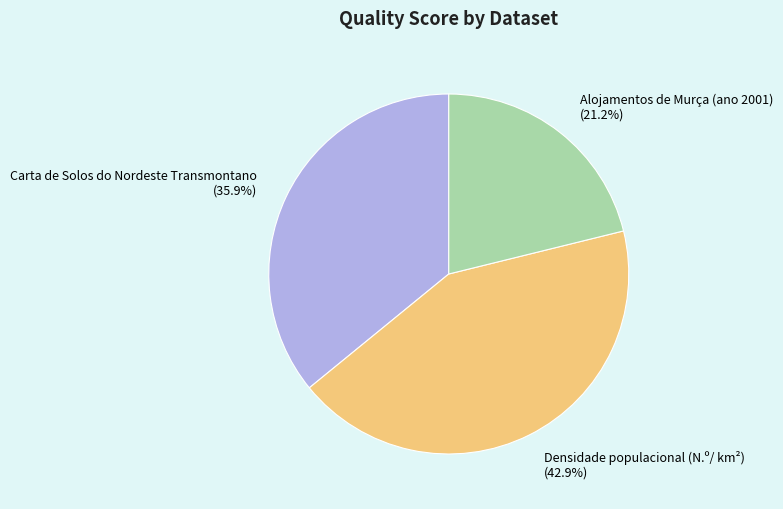

The Alojamentos de Murça (ano 2001) slice represents 21% of the pie. True or false?

True